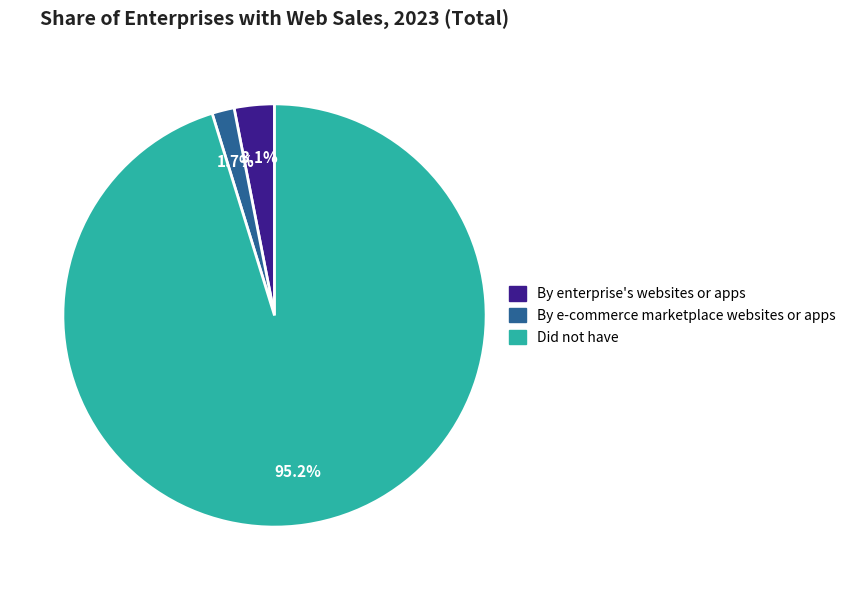

Rank the categories by value from lowest to highest.

By e-commerce marketplace websites or apps, By enterprise's websites or apps, Did not have